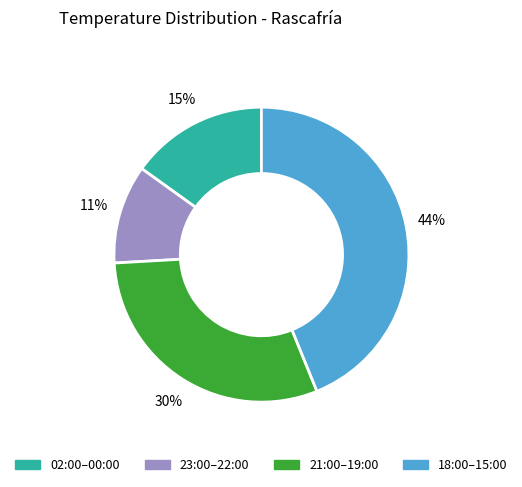

Is there a majority slice in this chart?

No